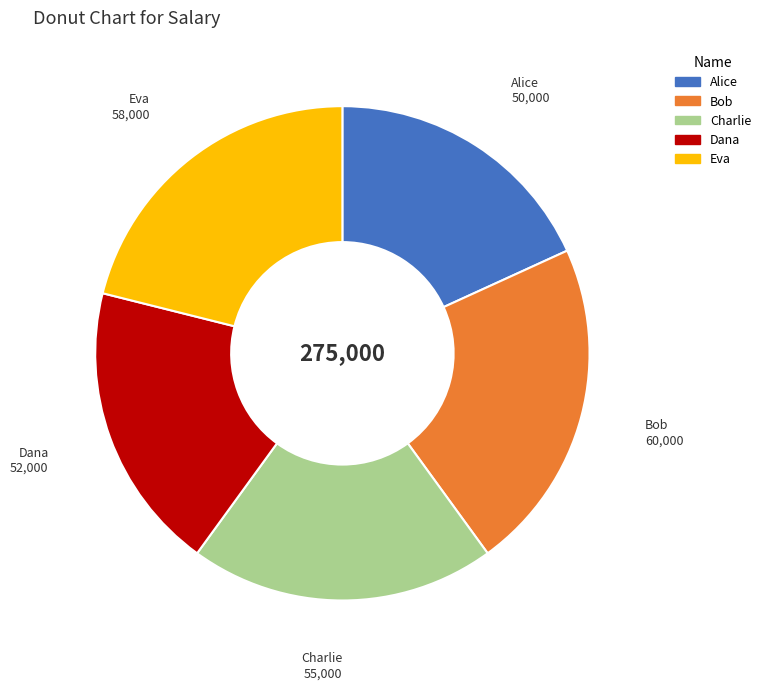

How many slices are in this pie chart?

5